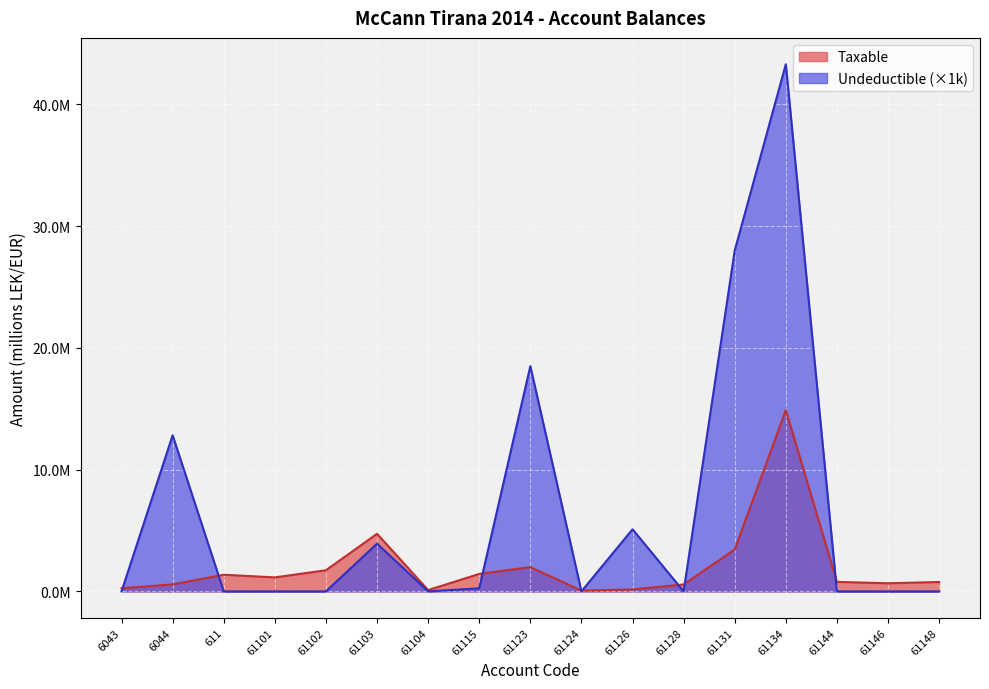

What is the highest value of the Taxable series?

14.9